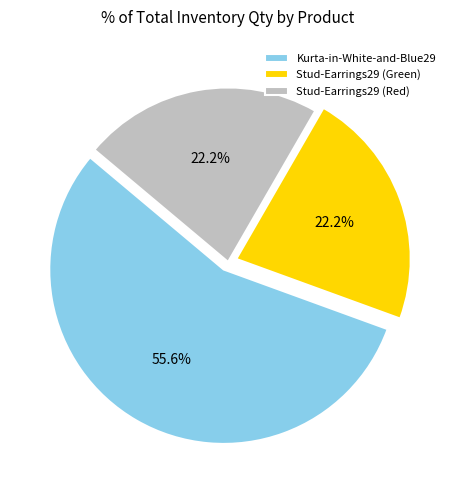

To the nearest percent, what percentage of the pie is Kurta-in-White-and-Blue29?

56%